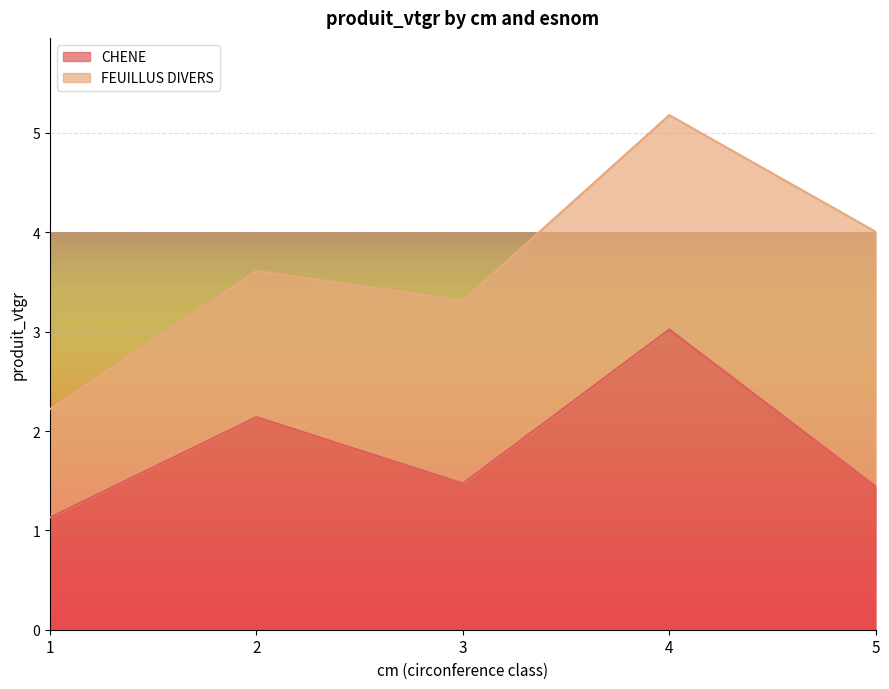

At which category is the sum across all series the highest?

4